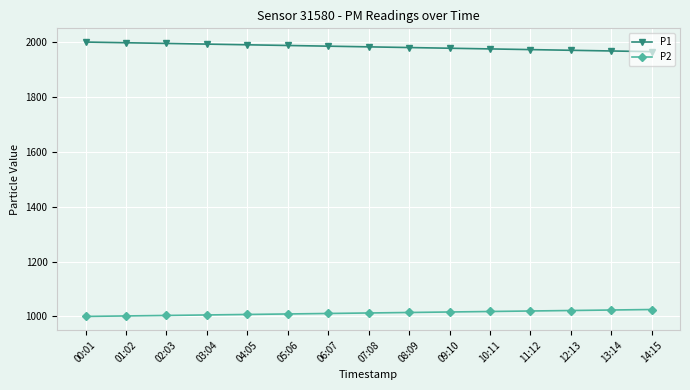

True or false: P1 and P2 cross at least once.

False